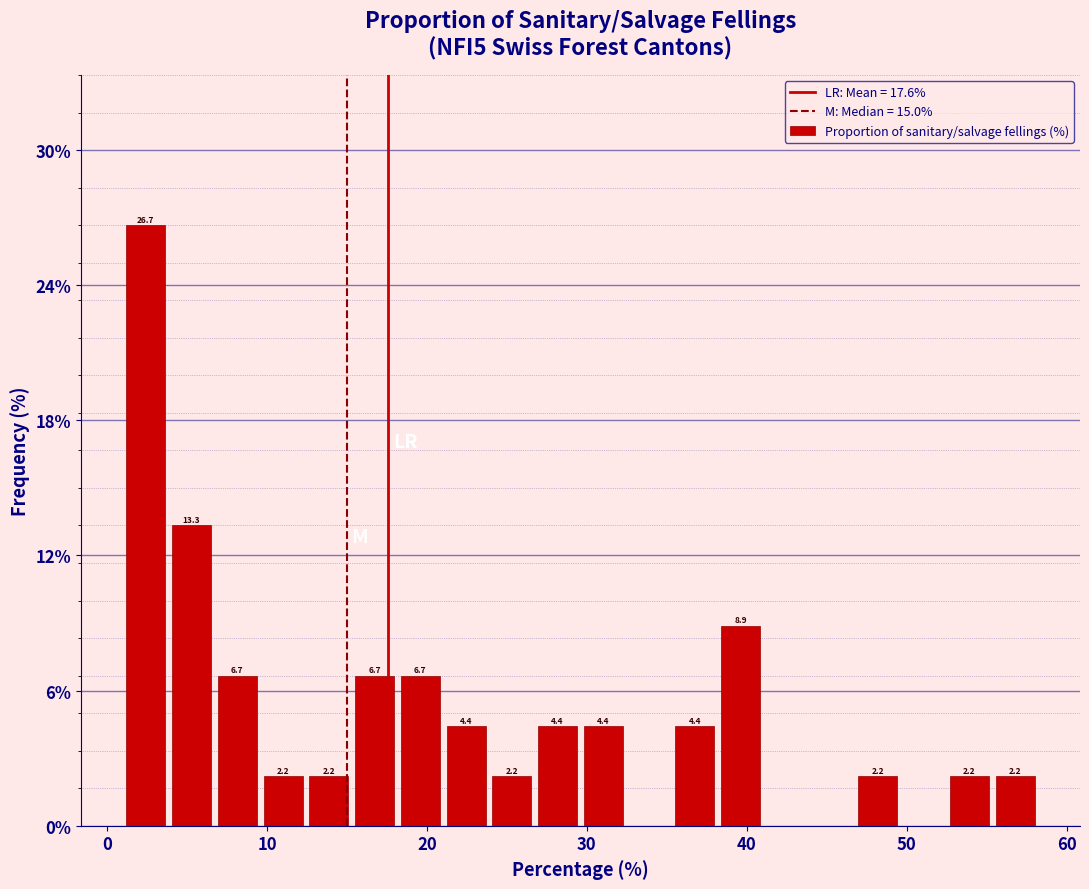

Around what value on the x-axis is the tallest bar? Give the approximate position of its centre, as read against the axis.

2